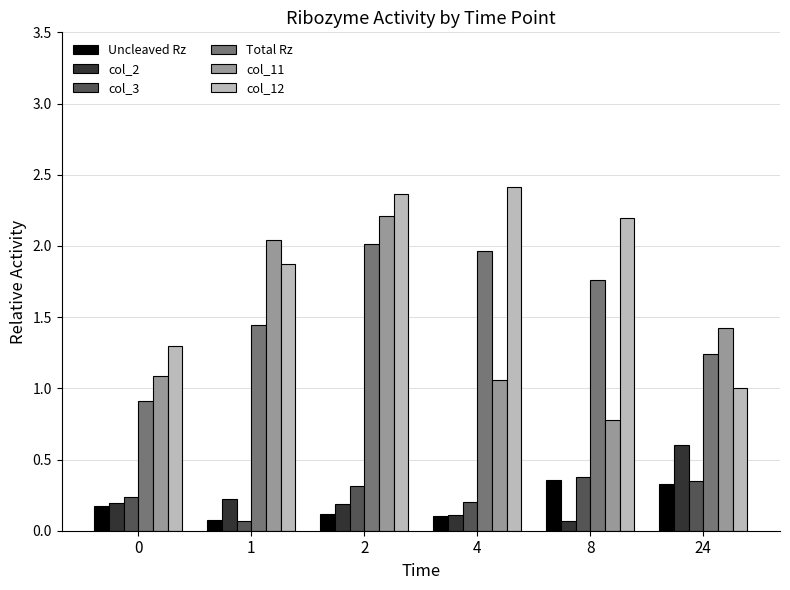

Is it true that col_11 equals 0.3 at 0?

False